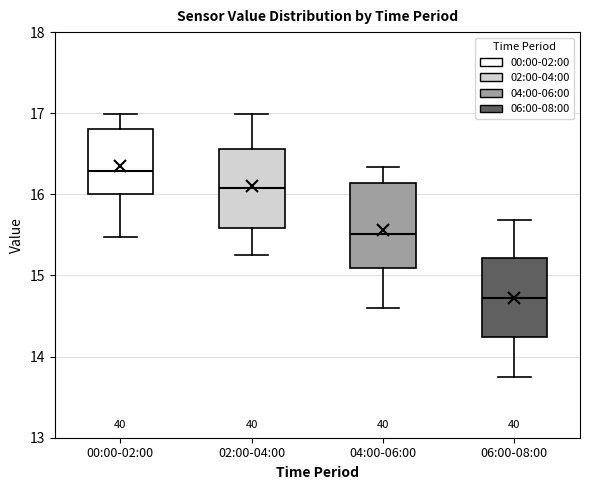

Which box has the lowest median line?

06:00-08:00